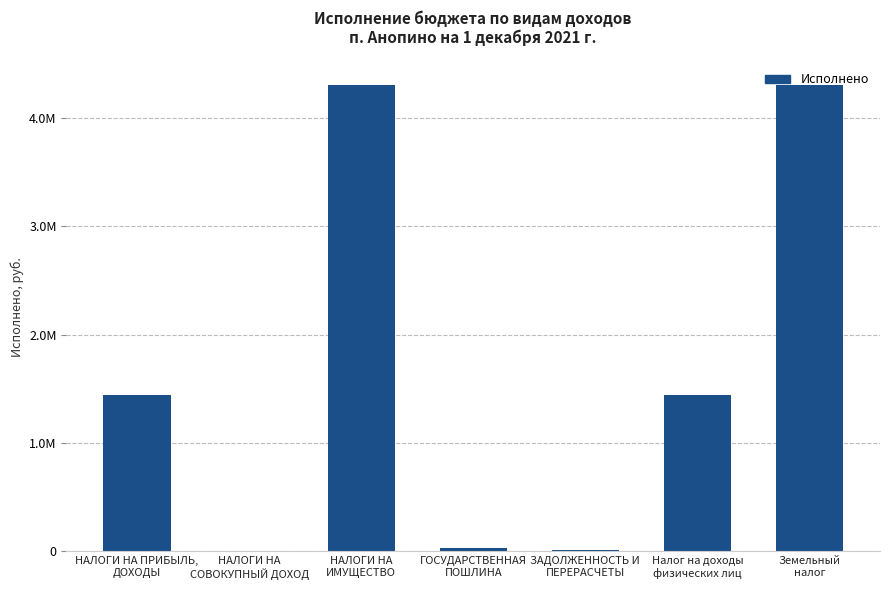

What is the change in value from НАЛОГИ НА ПРИБЫЛЬ,
ДОХОДЫ to НАЛОГИ НА
ИМУЩЕСТВО?

+2855230.5